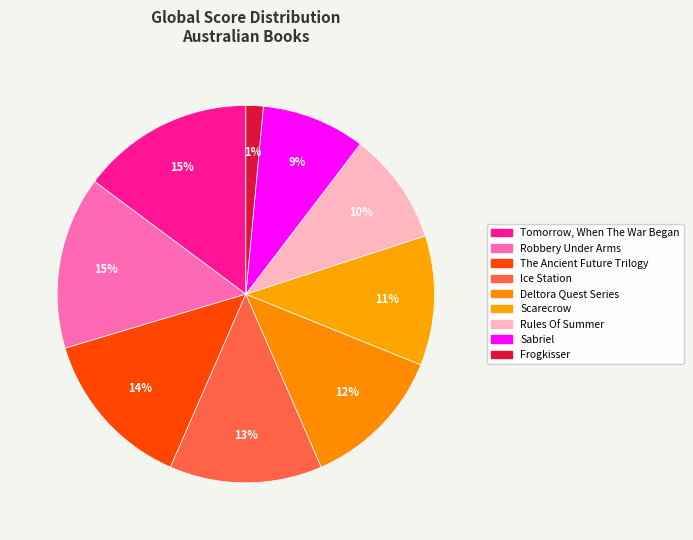

Which slice is the largest?

Tomorrow, When The War Began